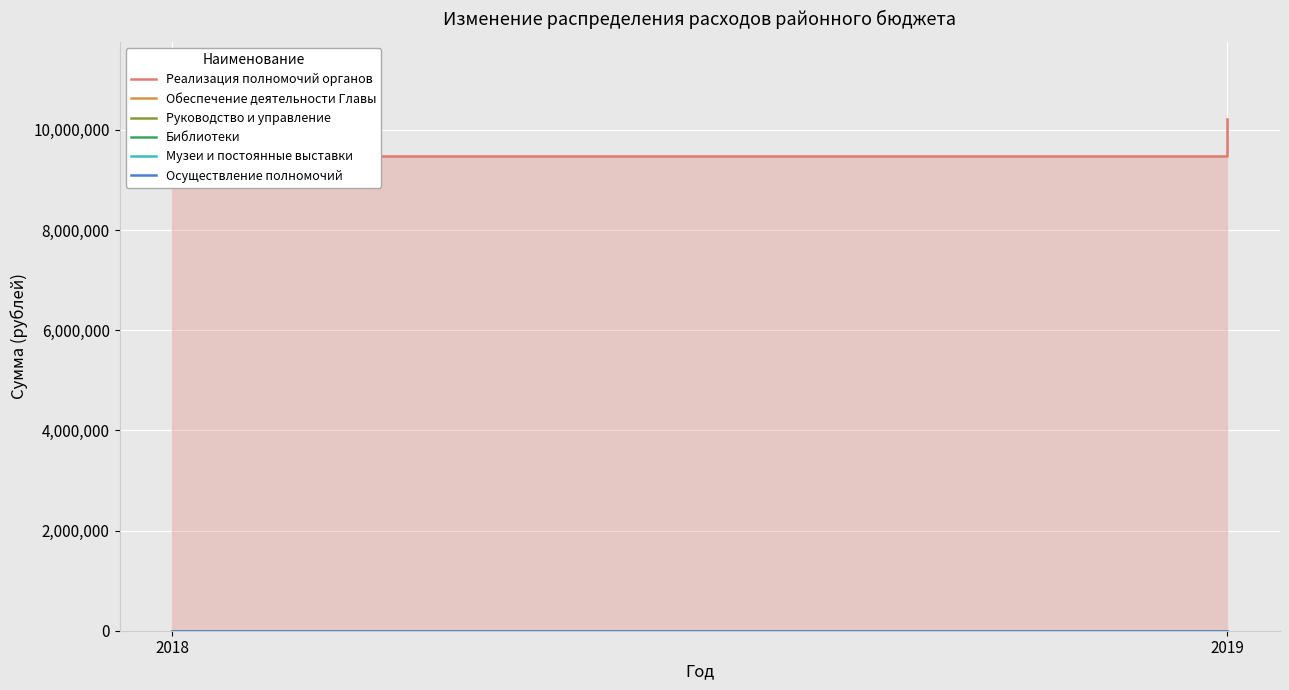

Rank the categories by Руководство и управление value from lowest to highest.

2018, 2019